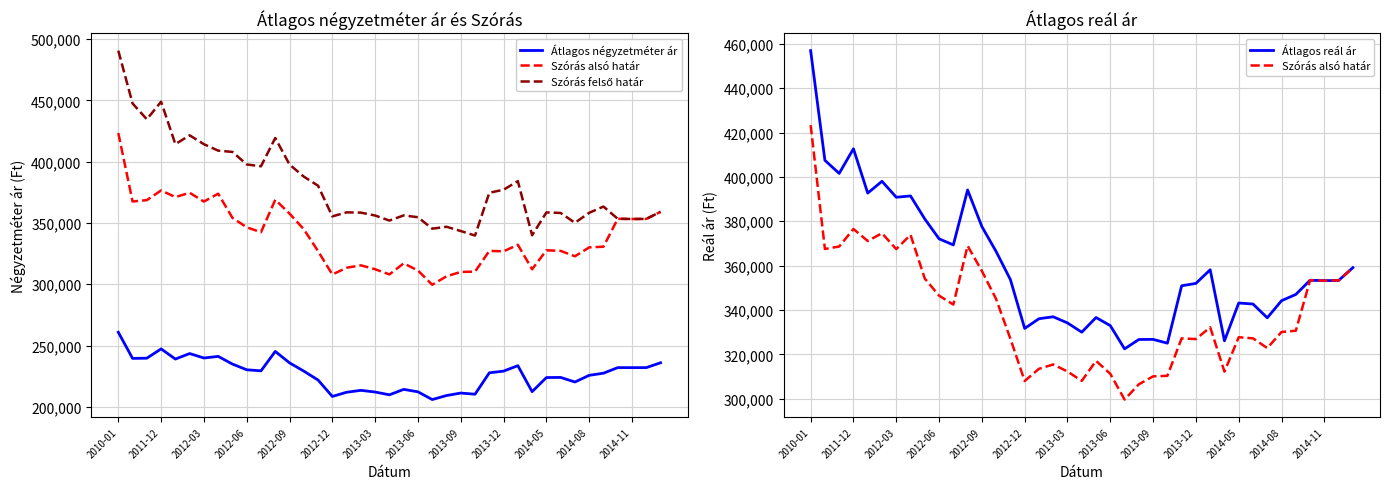

What are all the series names shown in the legend?

Átlagos négyzetméter ár, Szórás alsó határ, Szórás felső határ, Átlagos reál ár